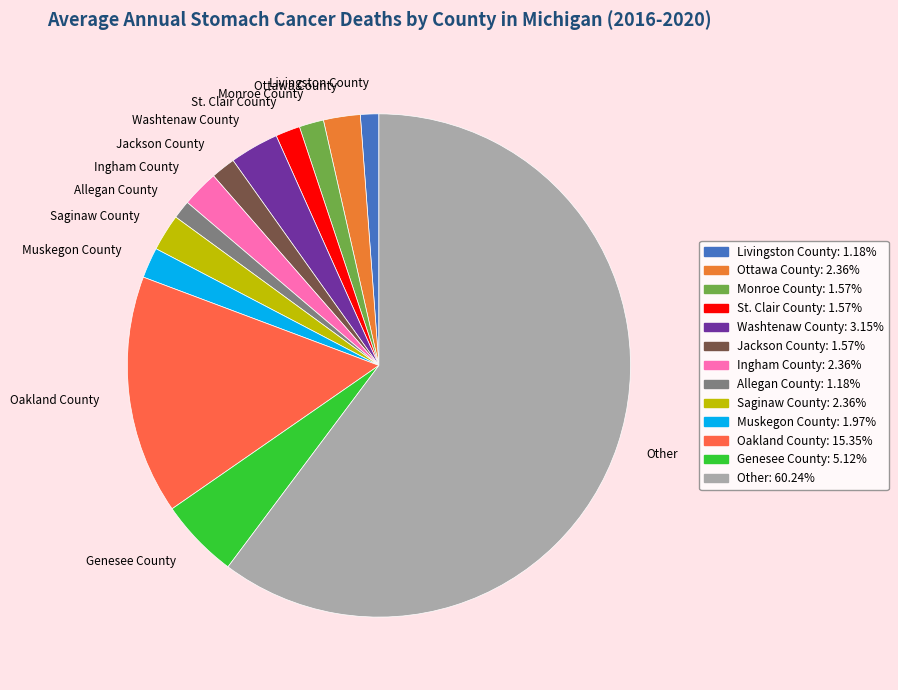

Is Ingham County the majority of the pie?

No